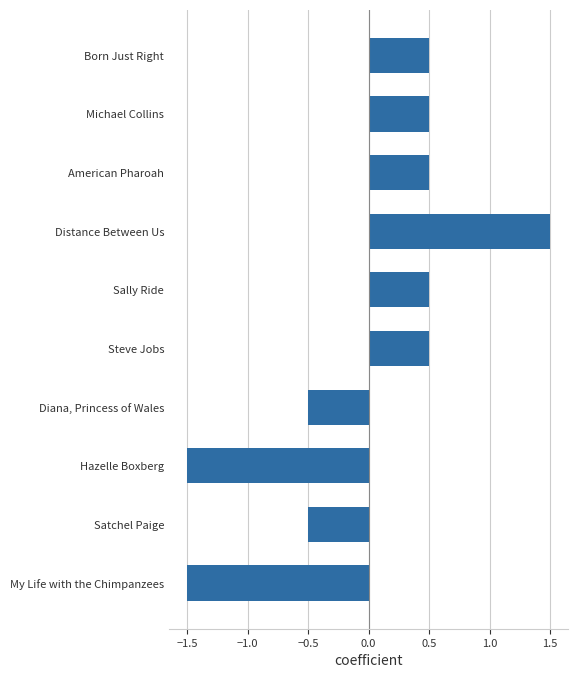

How many positive values are there?

6